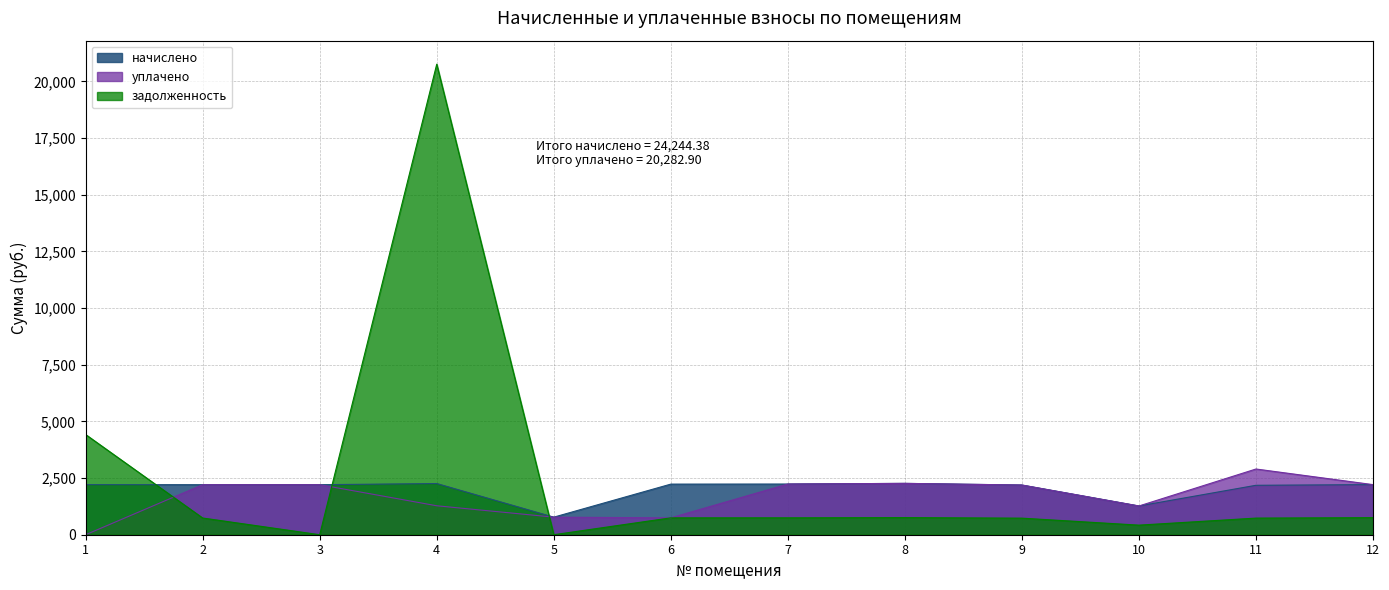

What is the maximum value for начислено?

2265.6